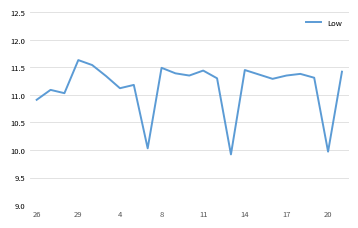

What is the minimum value shown in the chart?

9.9